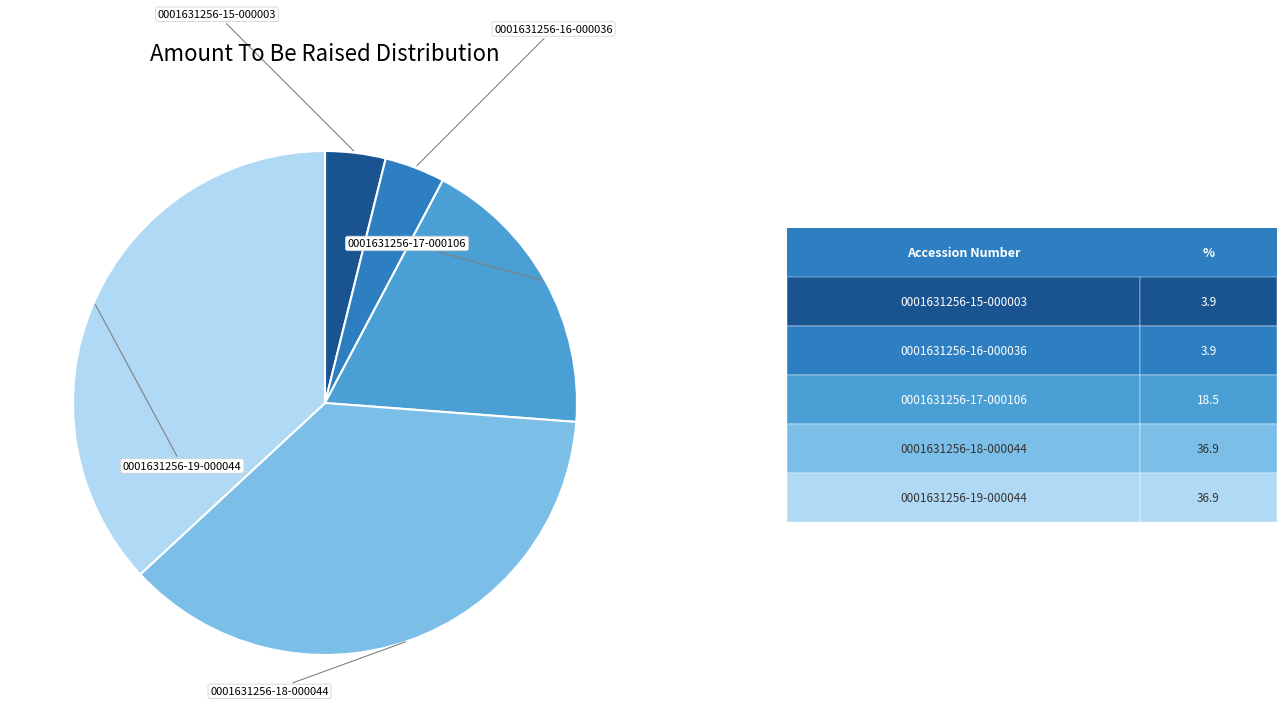

Does any single category account for the majority?

No